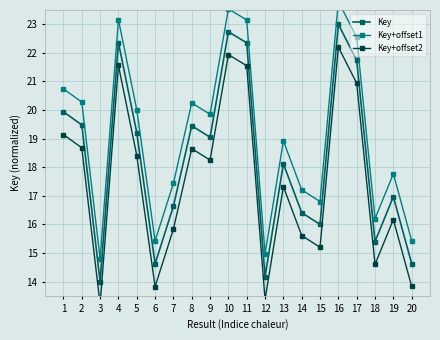

What is the approximate value of Key+offset1 at 4?

23.2